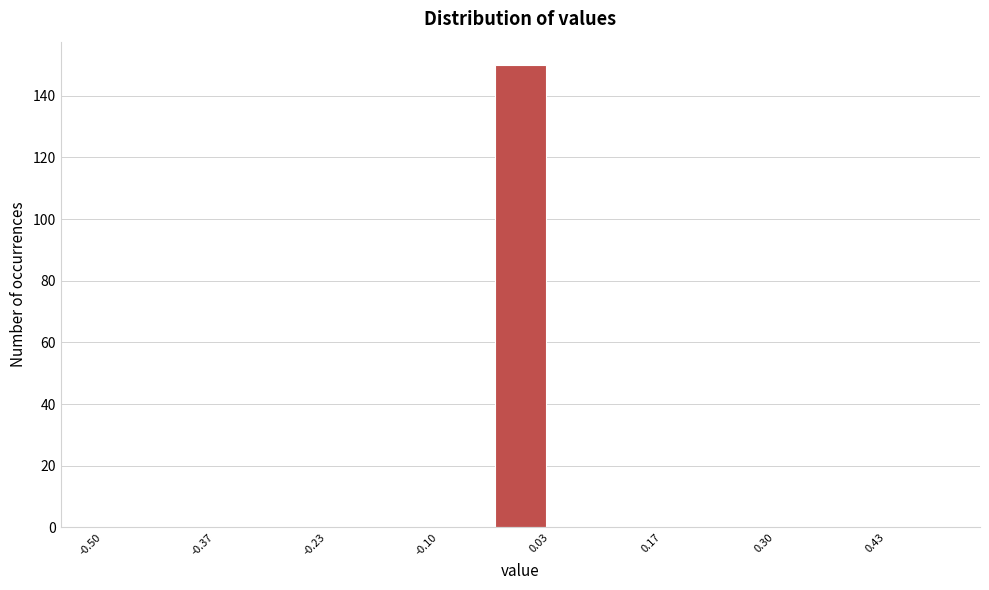

Around what value on the x-axis is the tallest bar? Give the approximate position of its centre, as read against the axis.

0.00